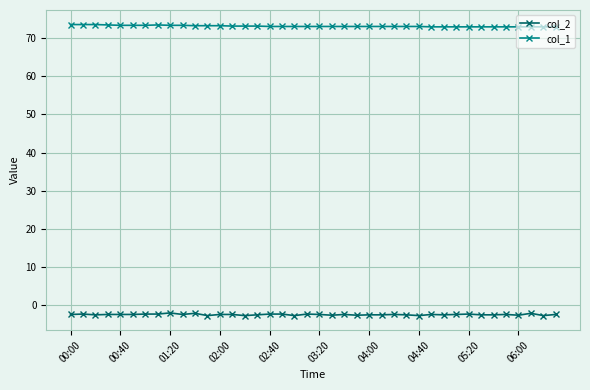

Which series has the widest spread of values?

col_2